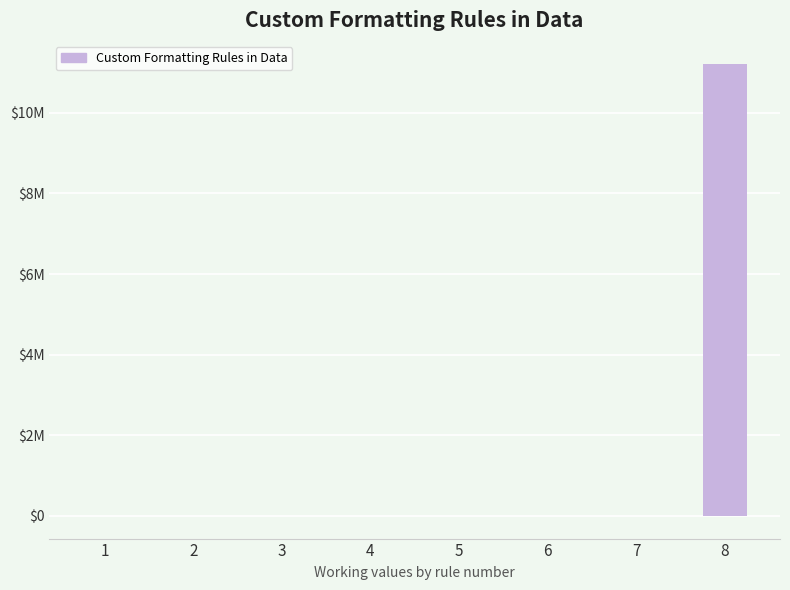

At which label is the value closest to 5611172?

1